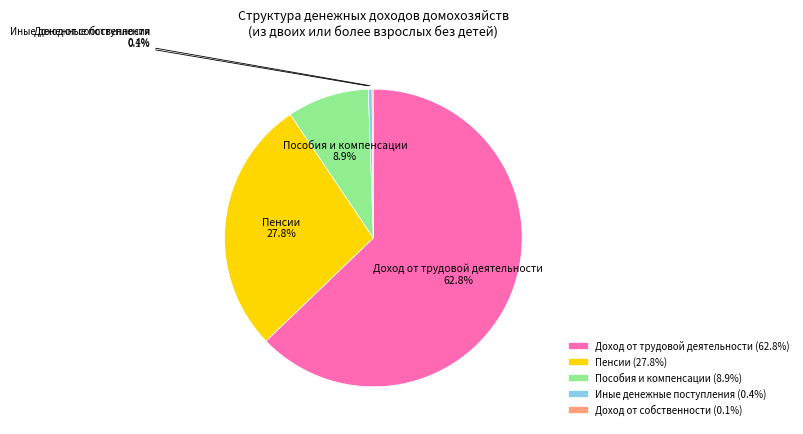

Approximately how many times larger is the value at Доход от трудовой деятельности compared to Иные денежные поступления?

154.0